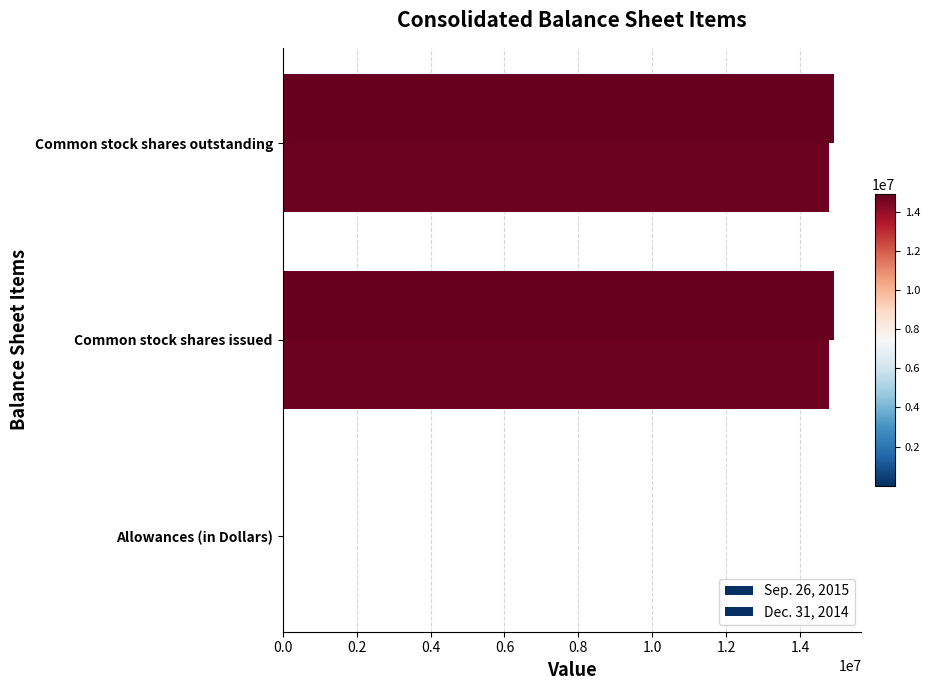

How many series are shown in this chart?

2